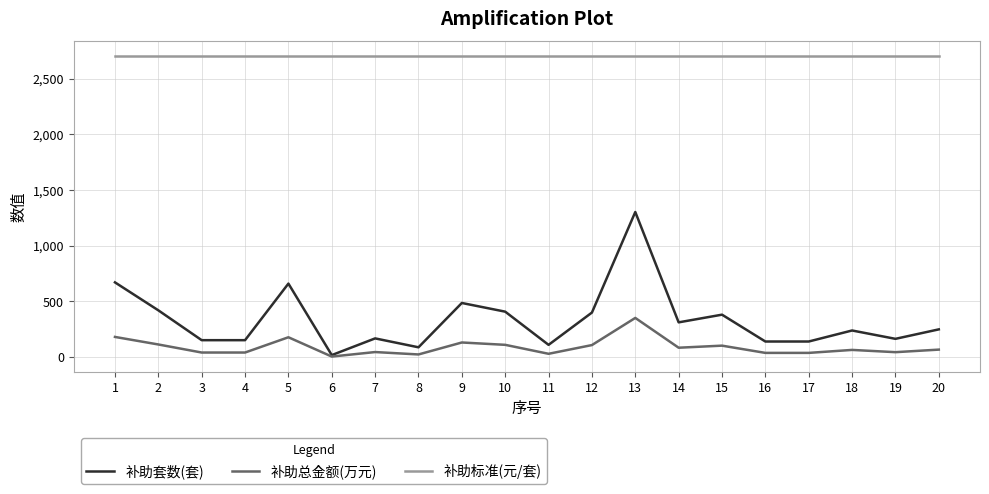

True or false: 补助标准(元/套) and 补助套数(套) cross at least once.

False